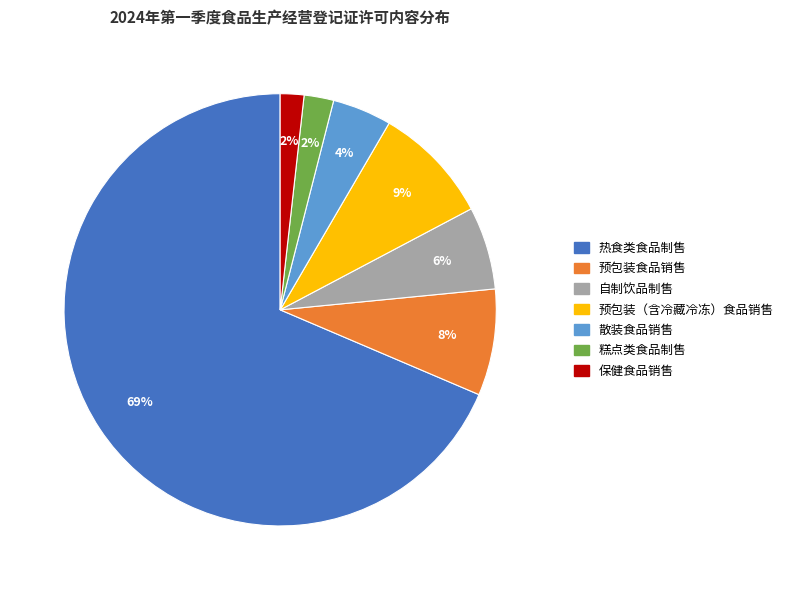

What is the largest slice in the pie chart?

热食类食品制售